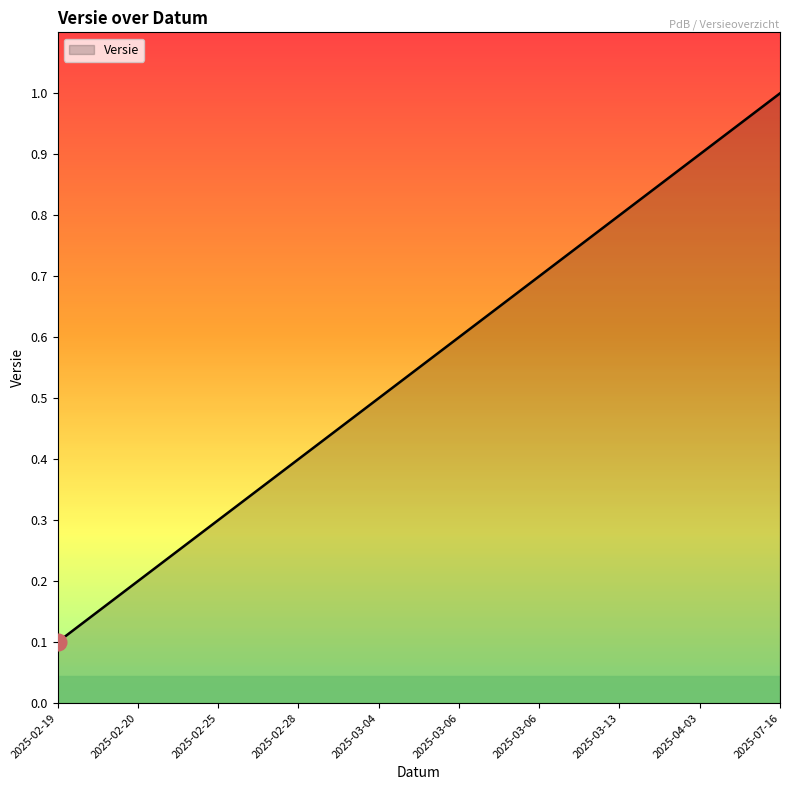

Reading left to right, list all the values displayed in this chart.

0.1	0.2	0.3	0.4	0.5	0.6	0.7	0.8	0.9	1.0